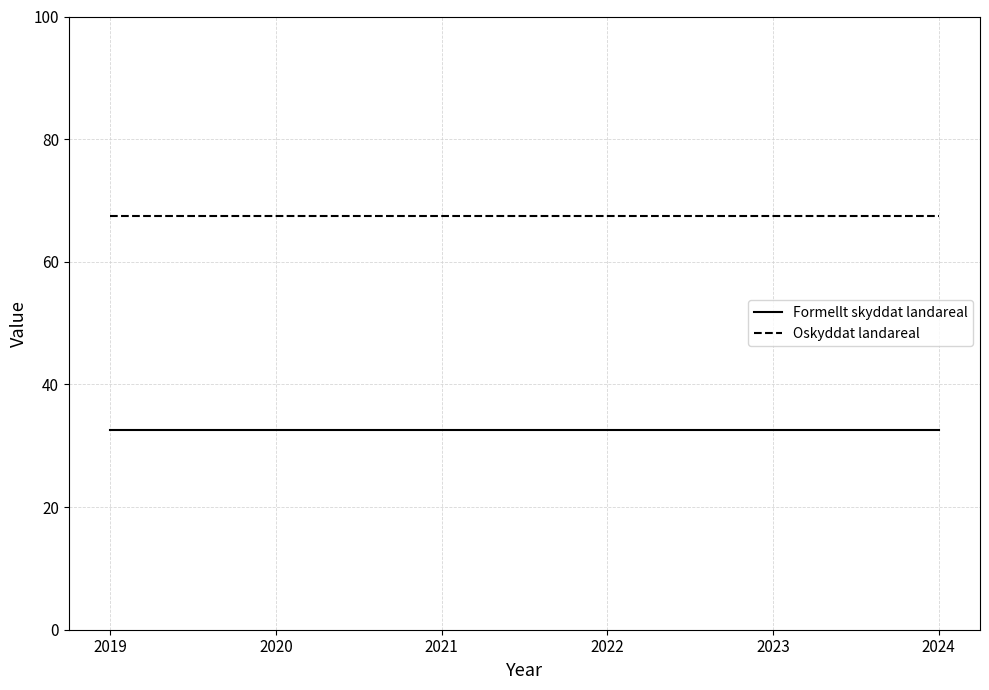

Rank the series by their average value, from highest to lowest.

Oskyddat landareal, Formellt skyddat landareal